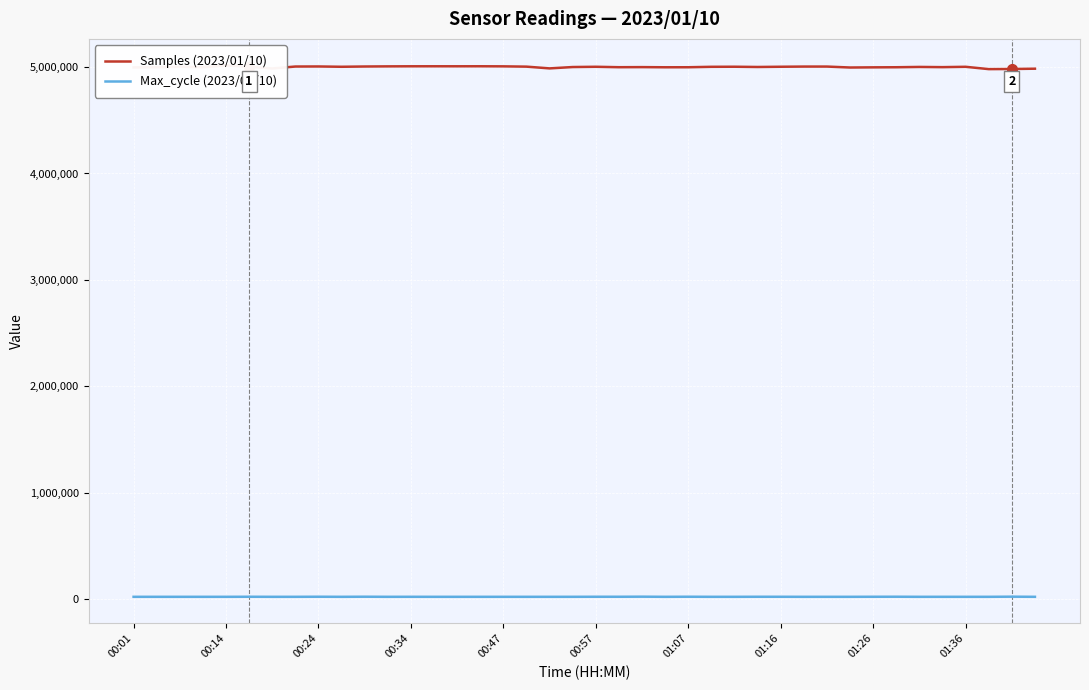

Reading right to left, what are all the values shown in this chart?

Samples (2023/01/10): 4985072	4982162	4981088	5002971	4999666	5001655	4998714	4997771	4996221	5005102	5005031	5003369	5001165	5003558	5002841	4998715	4998415	4999907	4999045	5003172	5000664	4987961	5004371	5007101	5007896	5007676	5007801	5007684	5006970	5005645	5003168	5005979	5005405	4987258	5003203	5015540	4999030	5002913	4998849	4997068
Max_cycle (2023/01/10): 20237	21431	20241	20246	20300	20238	21015	20716	20230	20288	20249	20629	20709	20238	20272	20965	20248	21459	20724	20750	20313	20232	20238	20258	20253	20233	20225	20464	20277	21076	20248	20959	20234	20237	20790	20229	20234	20237	20221	20244